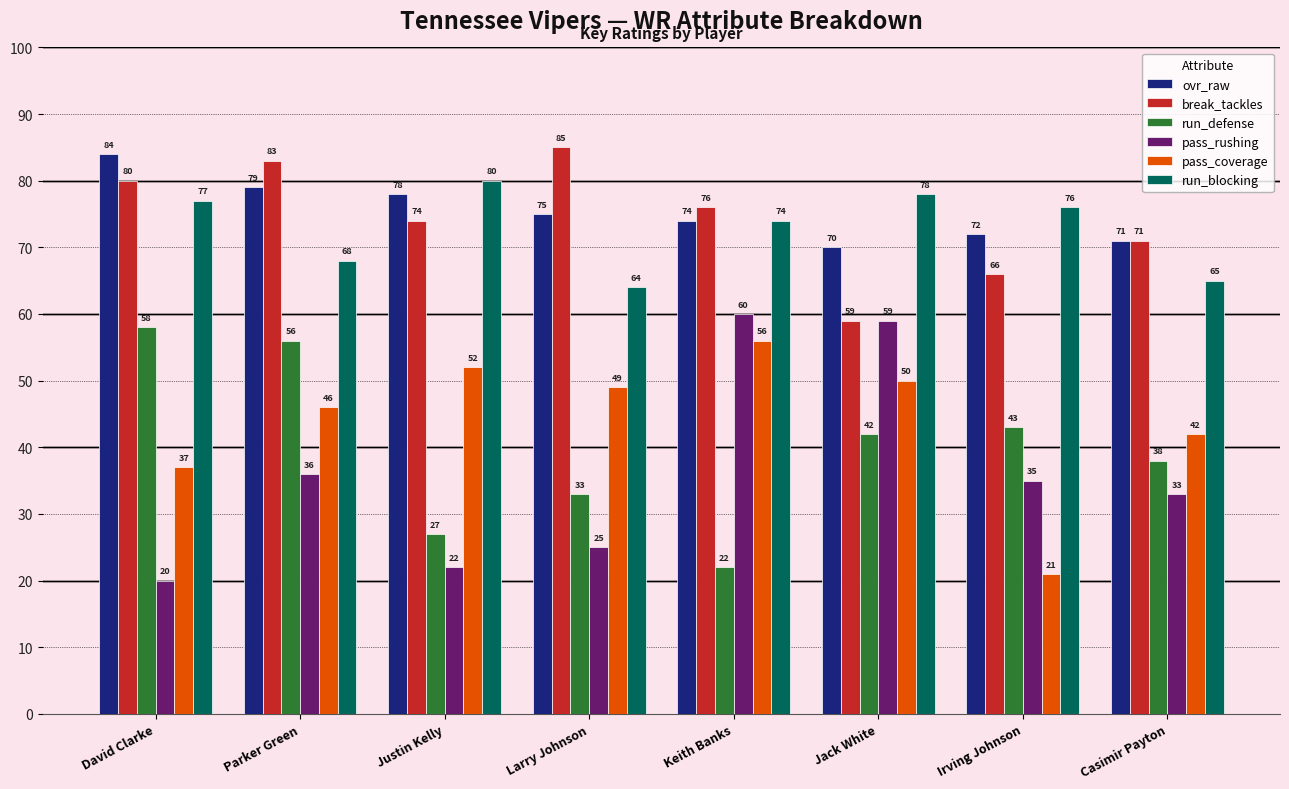

At how many categories does at least one series exceed 57?

8